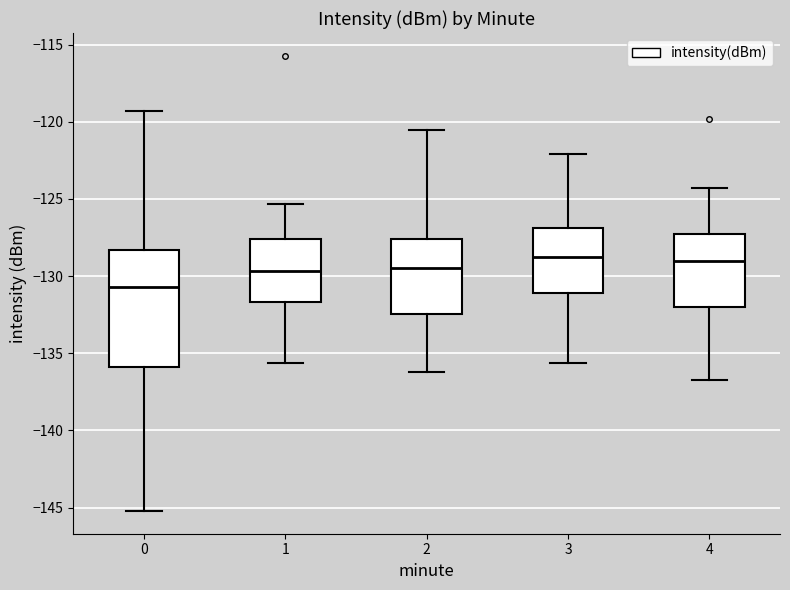

Where is the upper edge of the box at x = 0 on the y-axis? The values are not printed on the chart, so give them approximately, as read against the axis.

-128.5